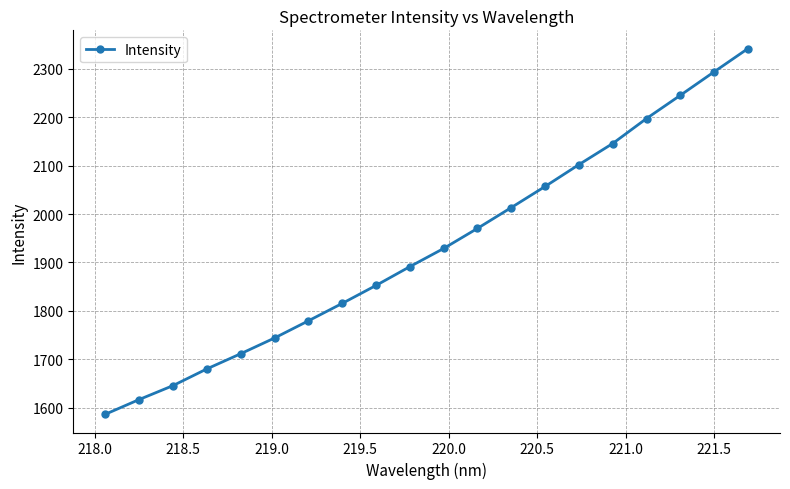

True or false: there are more than 0 points higher than both neighbors.

False